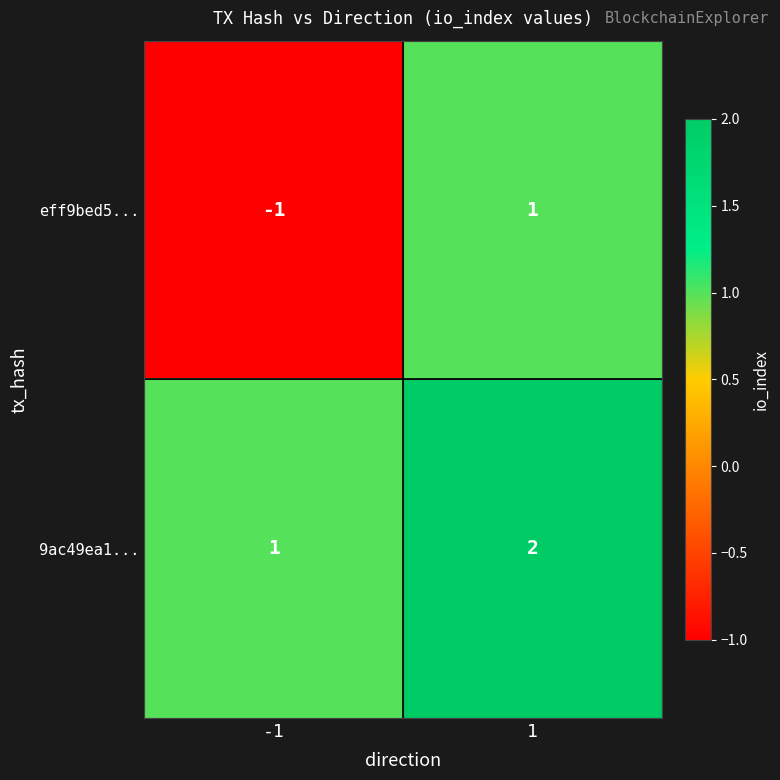

Rank the series at -1 from lowest to highest value.

eff9bed5..., 9ac49ea1...